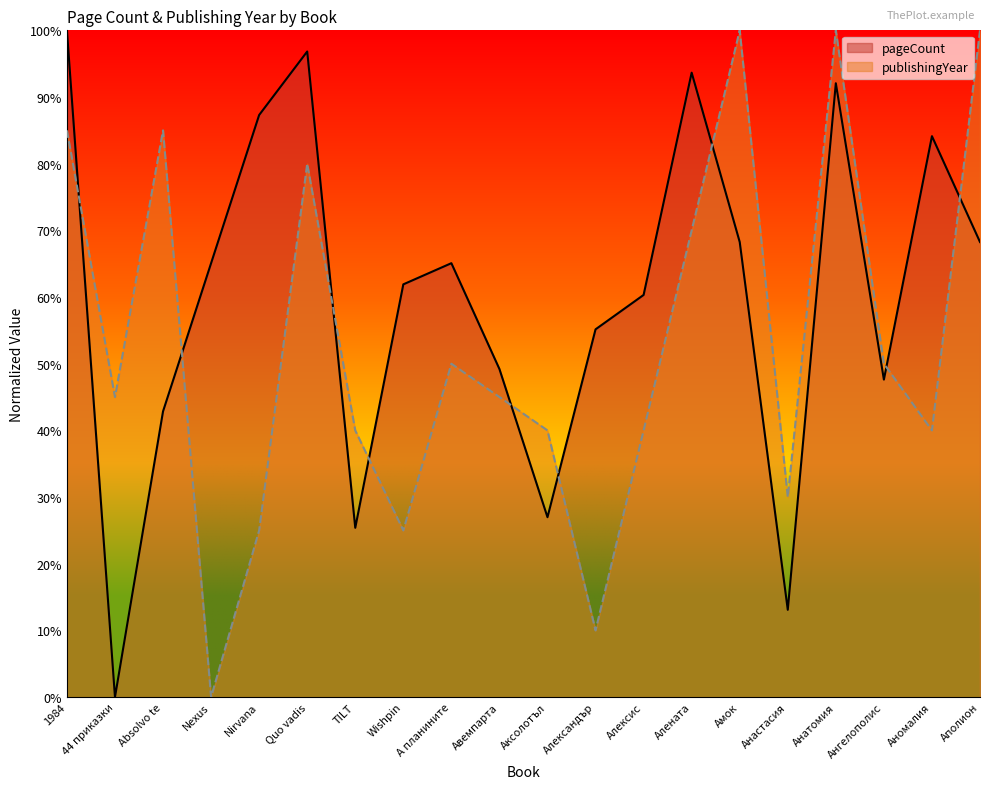

What is the average value of the publishingYear series?

53.0